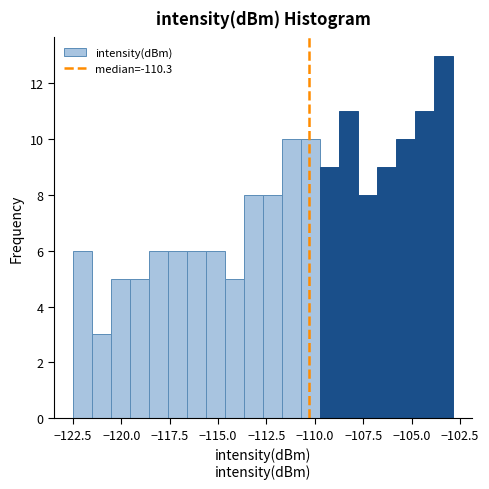

Around what value on the x-axis is the tallest bar? Give the approximate position of its centre, as read against the axis.

-103.5